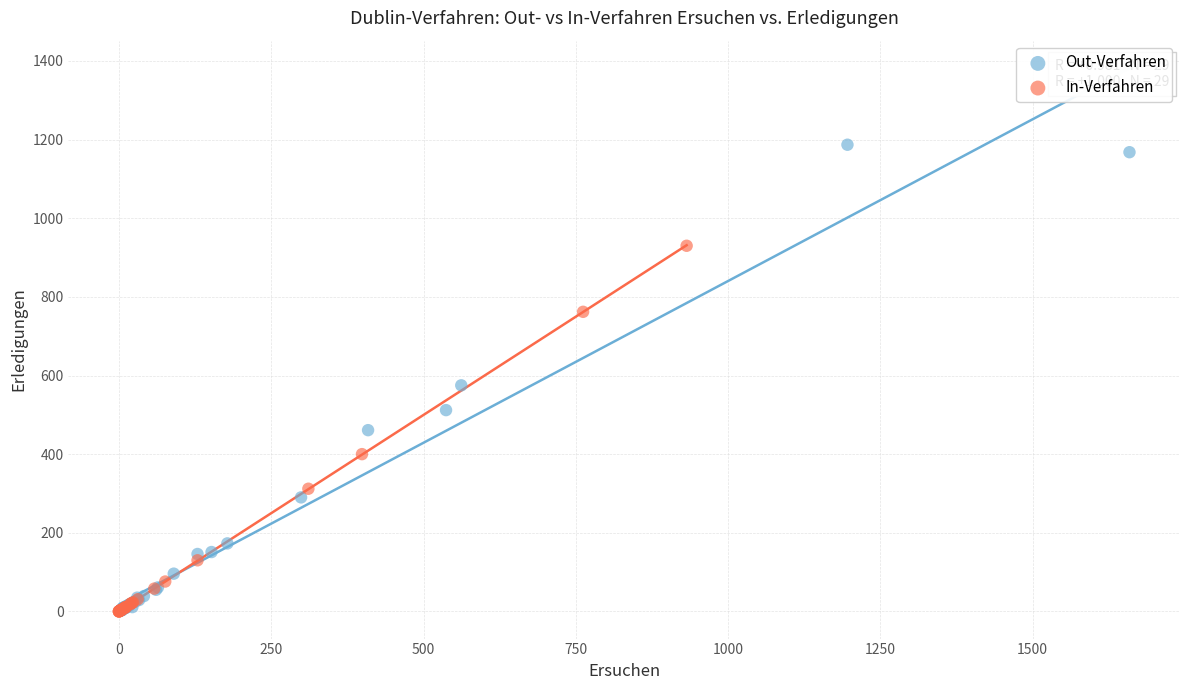

Which series has the widest spread of Y values?

Out-Verfahren